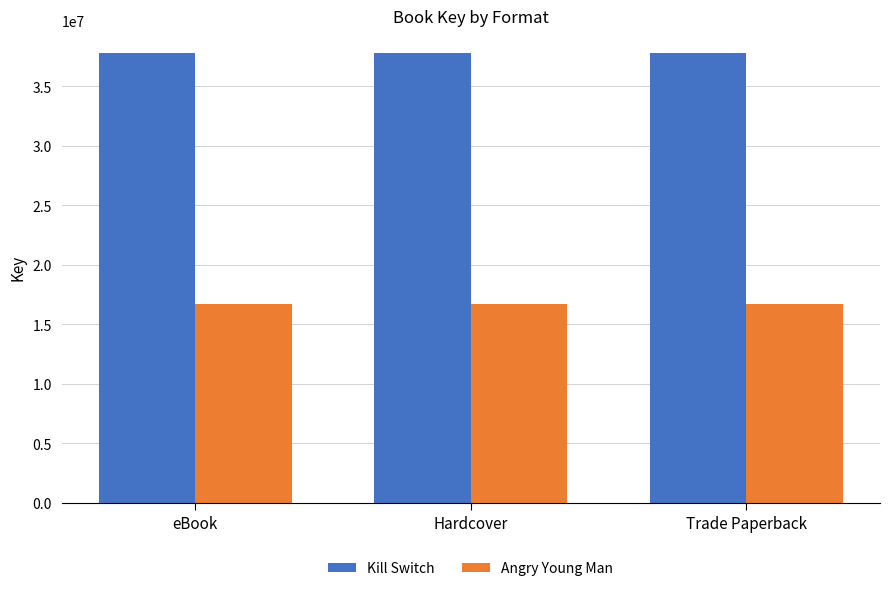

What is the difference between the highest and lowest values at Hardcover?

21057378